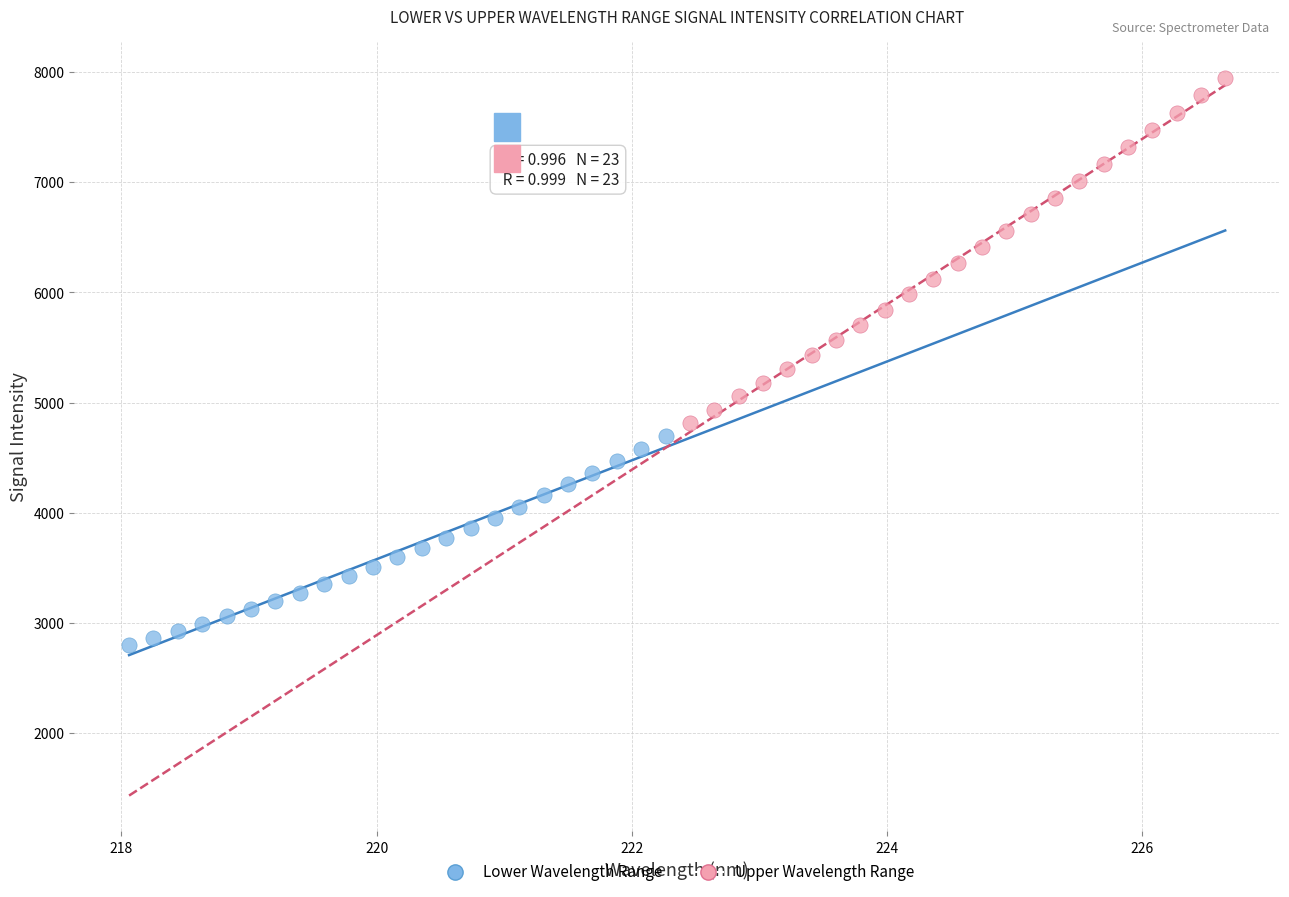

Which series contains the highest Y value?

Upper Wavelength Range